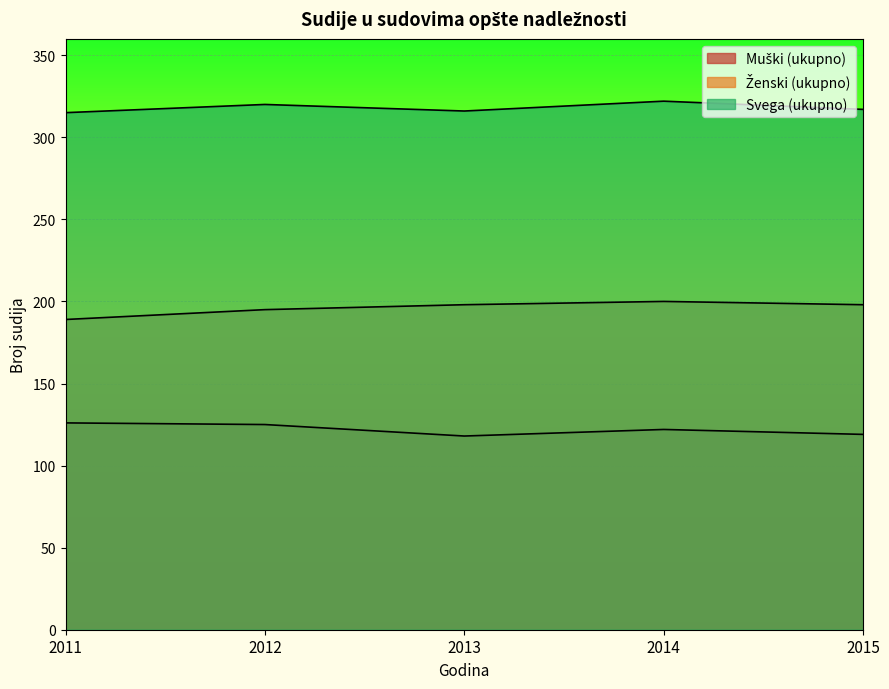

Is the value of Ženski (ukupno) at 2012 greater than the value of Muški (ukupno) at 2014?

Yes